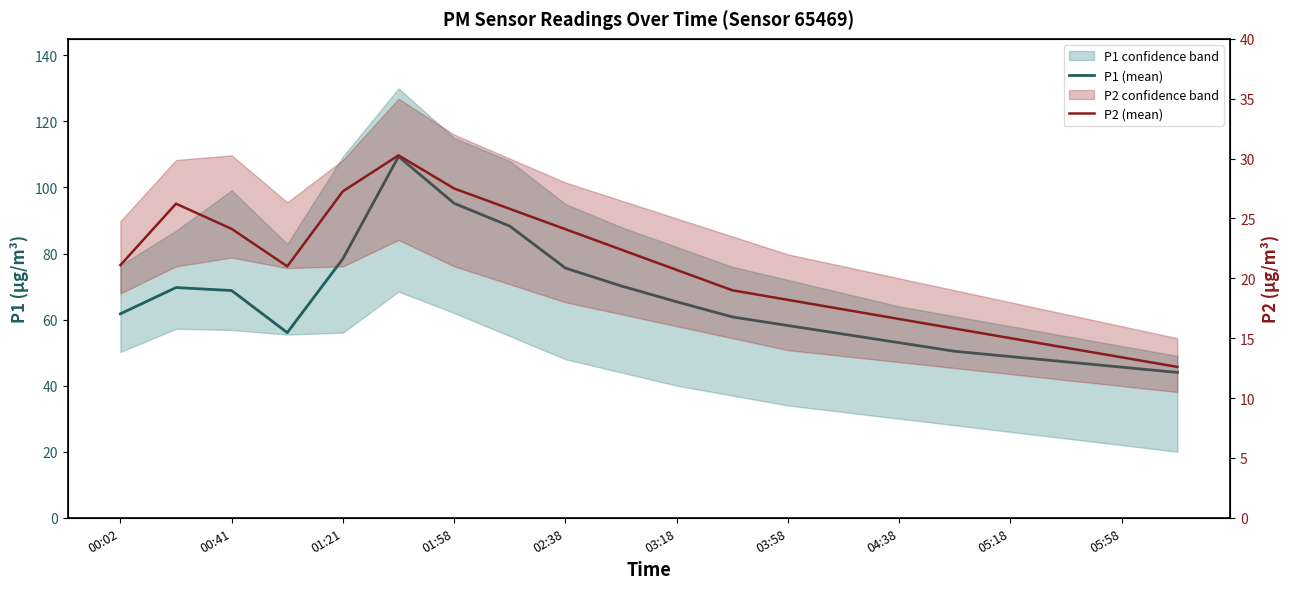

True or false: P1 (mean) and P2 (mean) intersect in this chart.

False